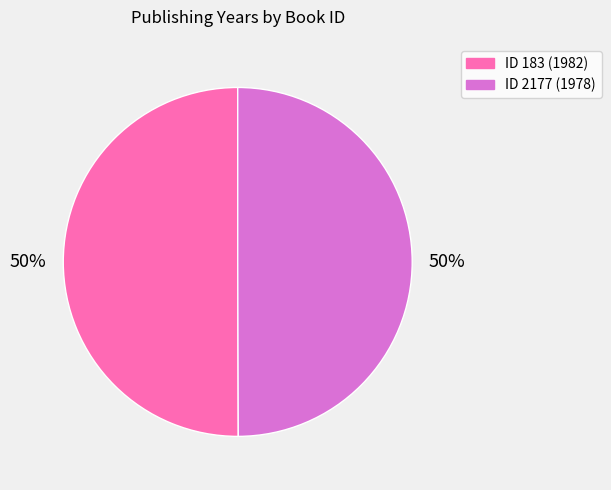

To the nearest percent, what is the average slice percentage?

50%